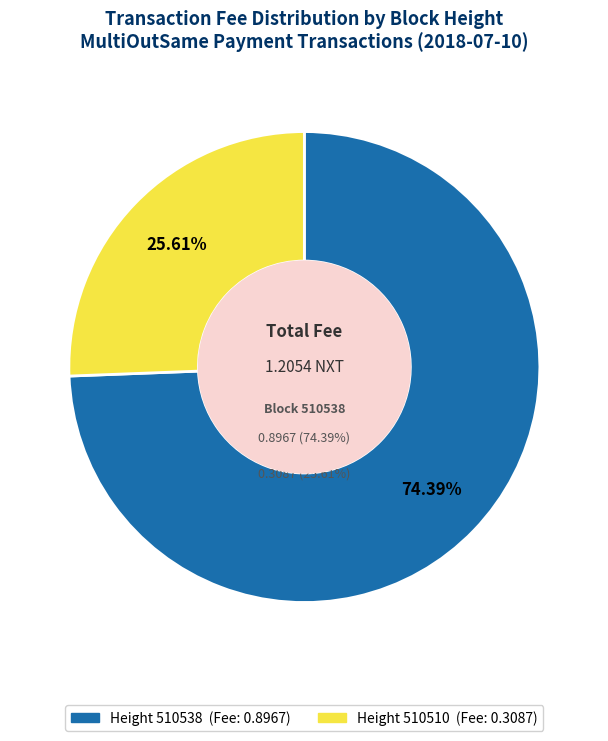

What is the smallest slice in the pie chart?

510510